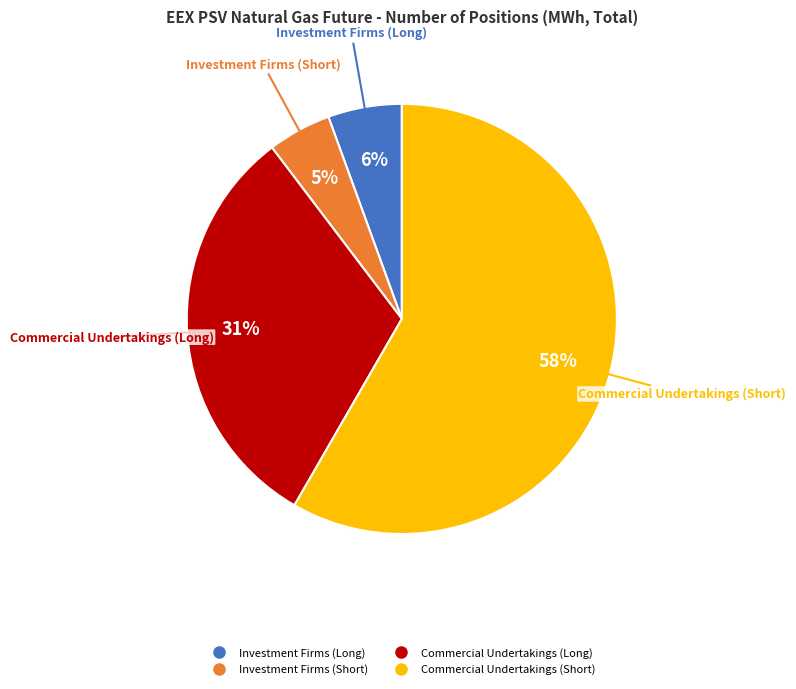

Count the number of slices in the pie.

4